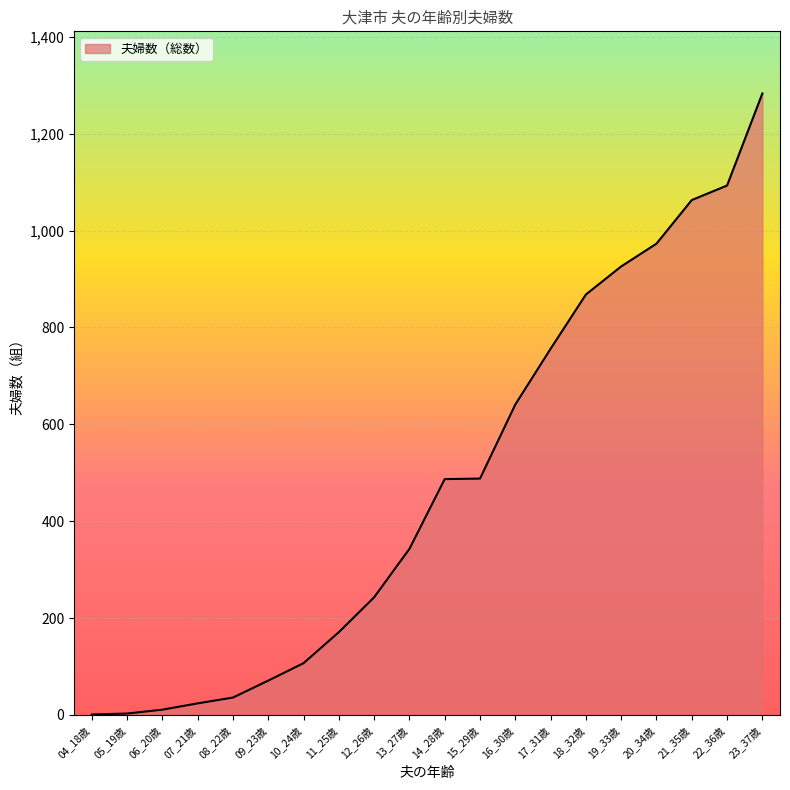

Approximately how many times larger is the value at 21_35歳 compared to 14_28歳?

2.2